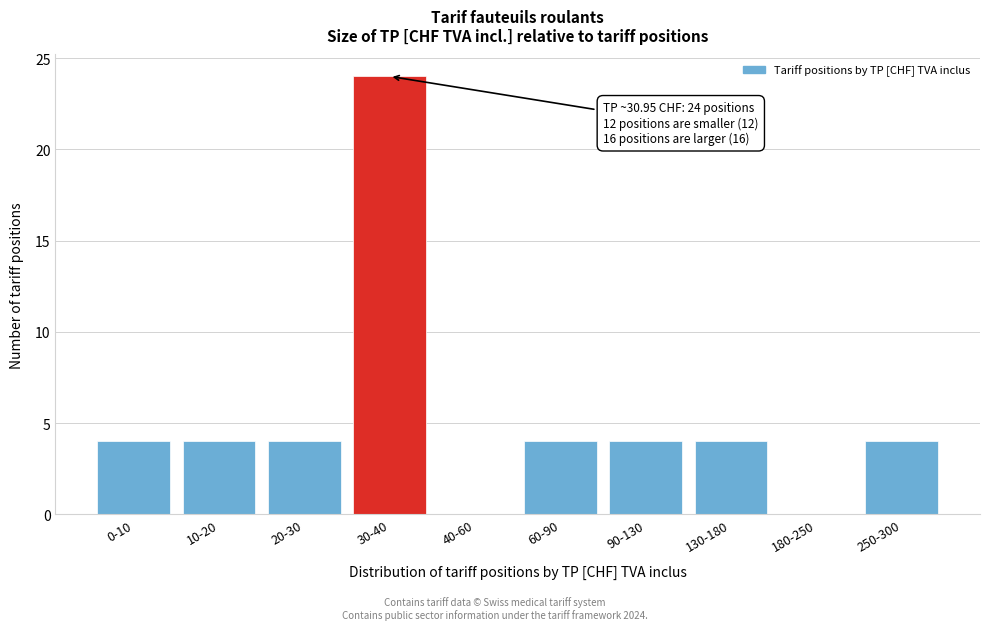

Reading left to right, list all the values displayed in this chart.

0-10=4	10-20=4	20-30=4	30-40=24	40-60=0	60-90=4	90-130=4	130-180=4	180-250=0	250-300=4